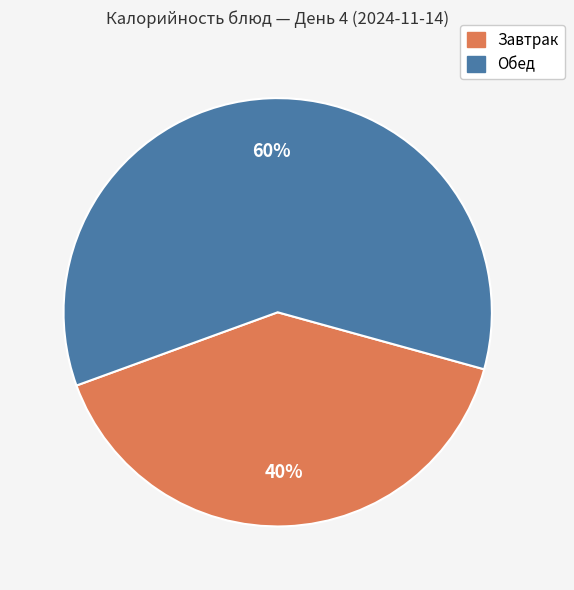

Count the number of slices in the pie.

2